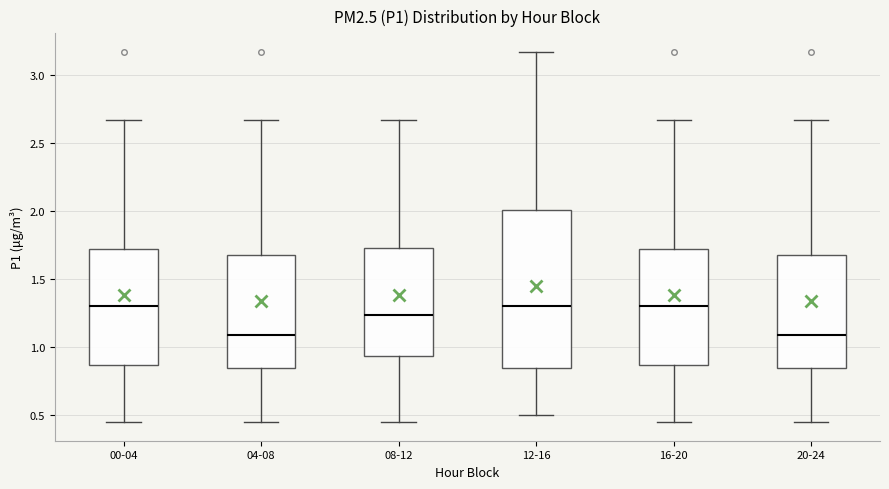

Reading left to right, read every box against the y-axis: the position of its median line, the range the box covers, and the ends of its whiskers. The values are not printed on the chart, so give them approximately, as read against the axis.

00-04: median 1.30, box 0.85 to 1.70, whiskers 0.45 to 2.65
04-08: median 1.10, box 0.85 to 1.70, whiskers 0.45 to 2.65
08-12: median 1.25, box 0.95 to 1.75, whiskers 0.45 to 2.65
12-16: median 1.30, box 0.85 to 2.00, whiskers 0.50 to 3.15
16-20: median 1.30, box 0.85 to 1.70, whiskers 0.45 to 2.65
20-24: median 1.10, box 0.85 to 1.70, whiskers 0.45 to 2.65